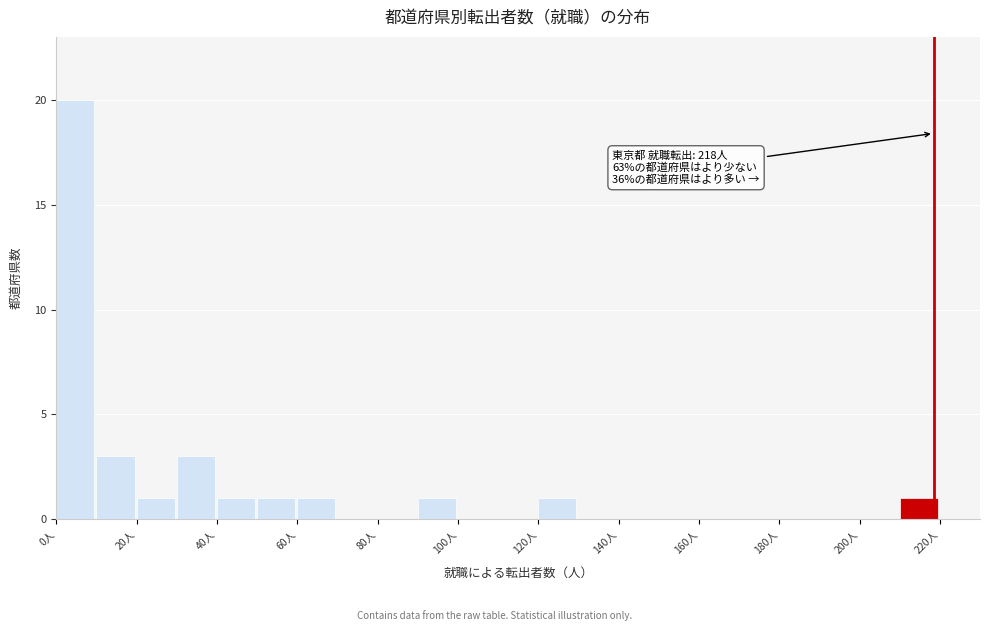

Over which range of the x-axis is the bar tallest?

0 to 10